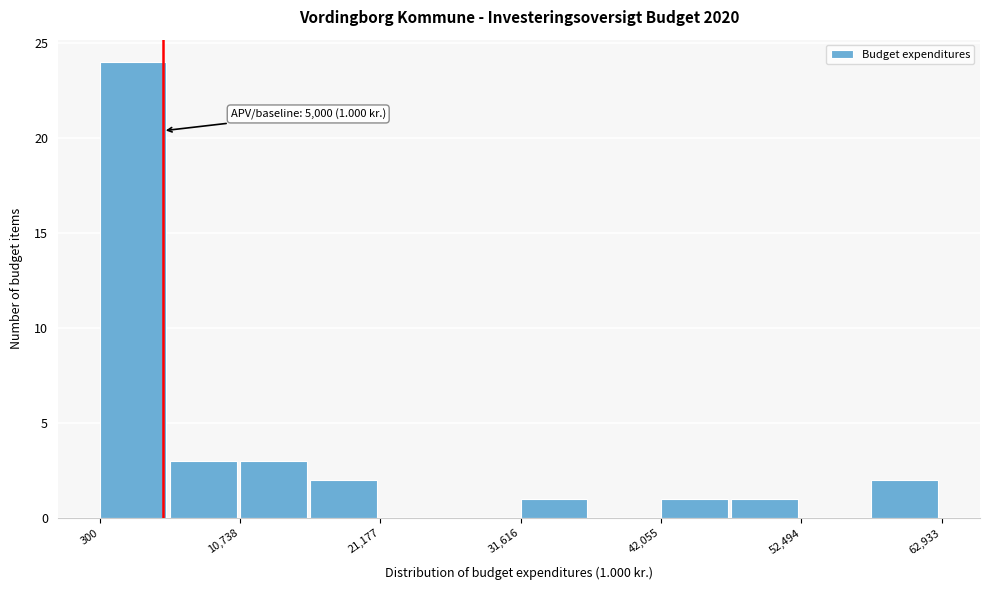

Around what value on the x-axis is the tallest bar? Give the approximate position of its centre, as read against the axis.

2000